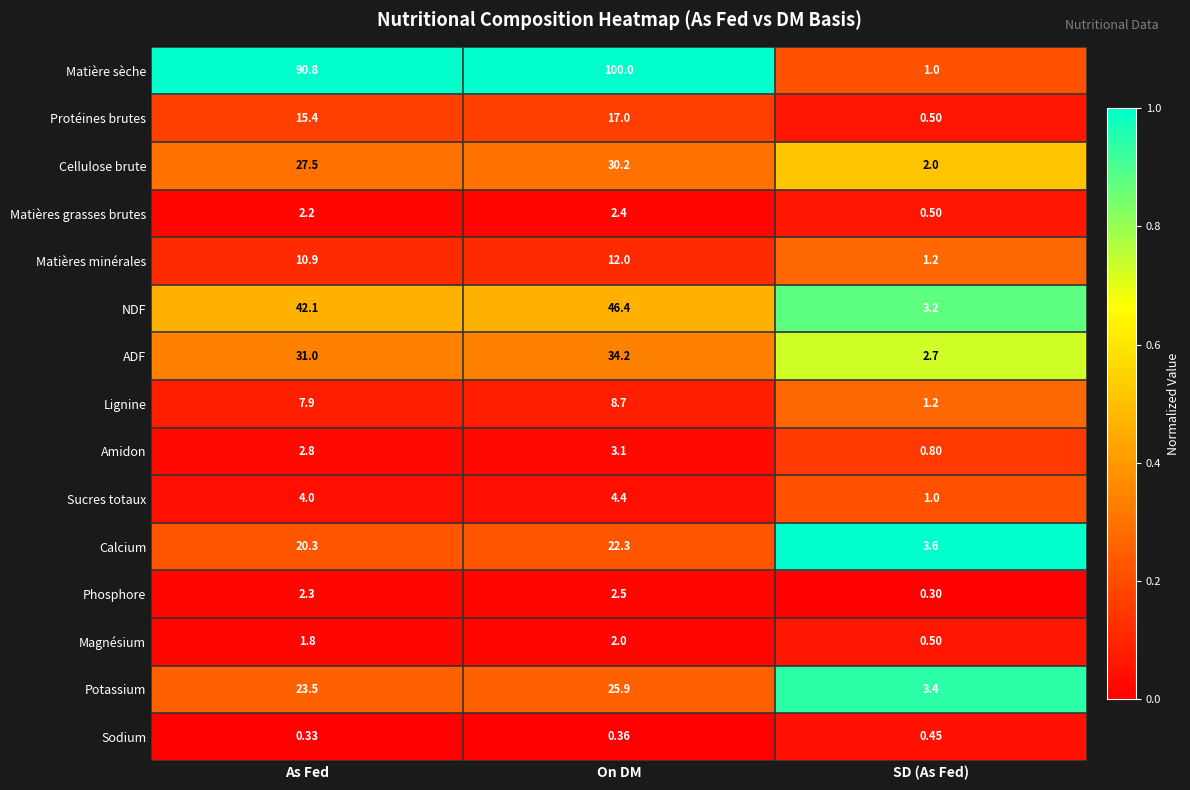

Which category has the lowest value in the Magnésium series?

SD (As Fed)